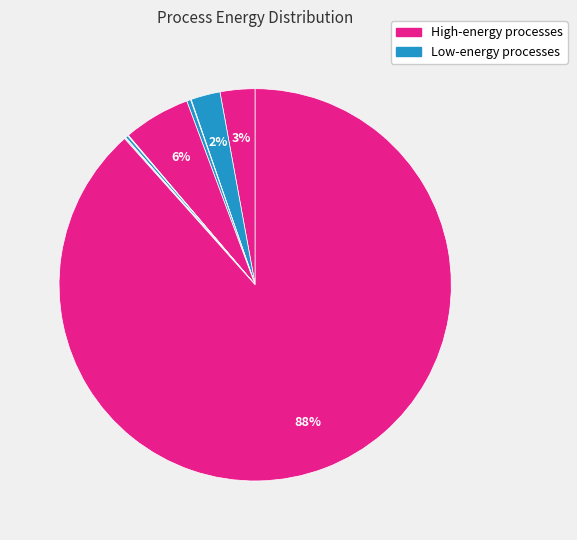

To the nearest percent, what is the average slice percentage?

9%